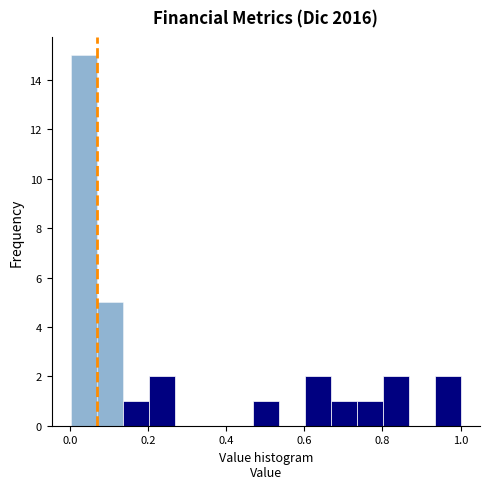

Read against the x-axis, roughly where is the centre of the tallest bar?

0.04